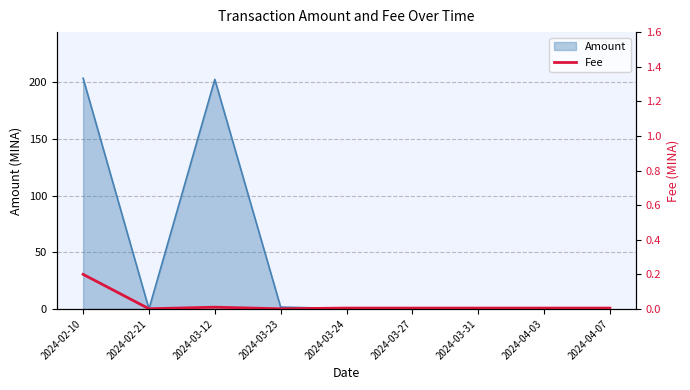

How many points are lower than both their immediate neighbors (excluding endpoints)?

2